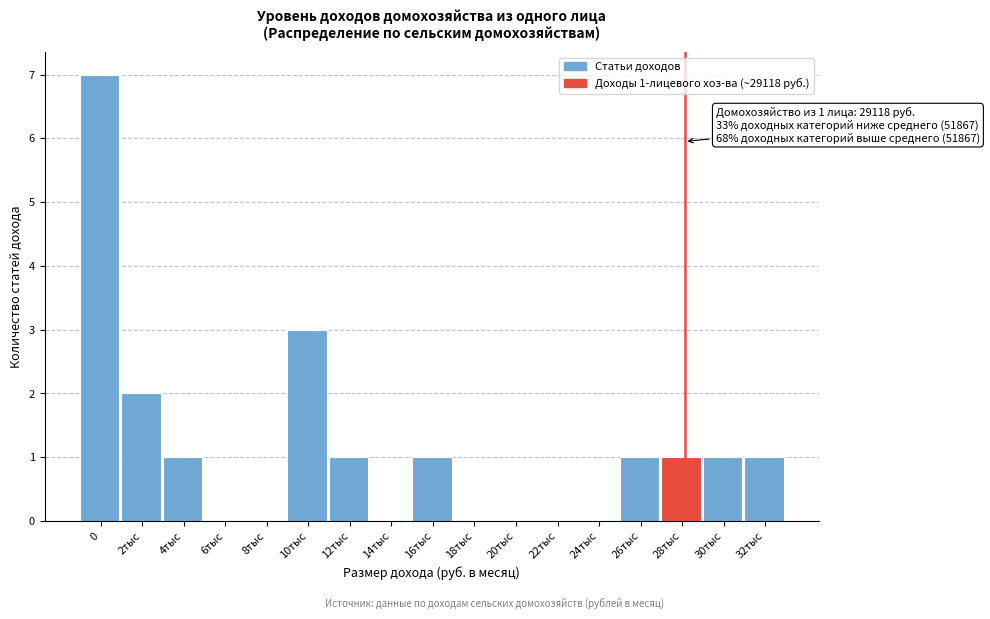

Reading left to right, extract all data points from this chart.

0=7	2тыс=2	4тыс=1	6тыс=0	8тыс=0	10тыс=3	12тыс=1	14тыс=0	16тыс=1	18тыс=0	20тыс=0	22тыс=0	24тыс=0	26тыс=1	28тыс=1	30тыс=1	32тыс=1